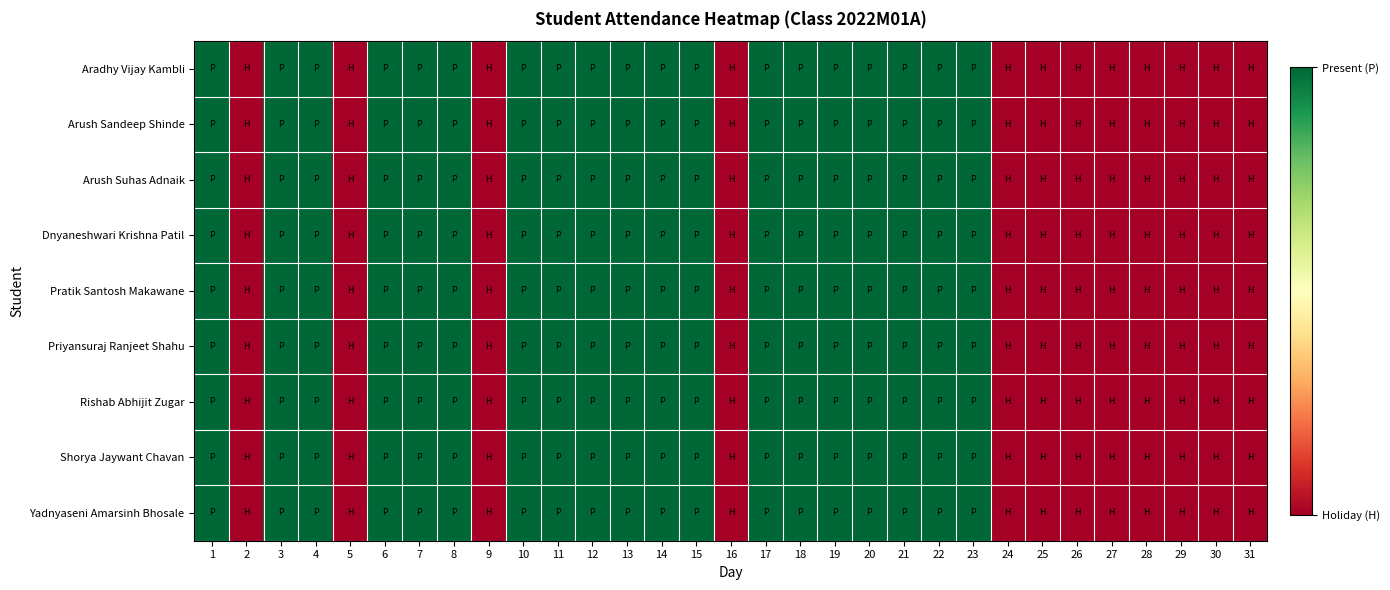

Reading left to right, list all the values displayed in this chart.

Aradhy Vijay Kambli: 1=1	2=0	3=1	4=1	5=0	6=1	7=1	8=1	9=0	10=1	11=1	12=1	13=1	14=1	15=1	16=0	17=1	18=1	19=1	20=1	21=1	22=1	23=1	24=0	25=0	26=0	27=0	28=0	29=0	30=0	31=0
Arush Sandeep Shinde: 1=1	2=0	3=1	4=1	5=0	6=1	7=1	8=1	9=0	10=1	11=1	12=1	13=1	14=1	15=1	16=0	17=1	18=1	19=1	20=1	21=1	22=1	23=1	24=0	25=0	26=0	27=0	28=0	29=0	30=0	31=0
Arush Suhas Adnaik: 1=1	2=0	3=1	4=1	5=0	6=1	7=1	8=1	9=0	10=1	11=1	12=1	13=1	14=1	15=1	16=0	17=1	18=1	19=1	20=1	21=1	22=1	23=1	24=0	25=0	26=0	27=0	28=0	29=0	30=0	31=0
Dnyaneshwari Krishna Patil: 1=1	2=0	3=1	4=1	5=0	6=1	7=1	8=1	9=0	10=1	11=1	12=1	13=1	14=1	15=1	16=0	17=1	18=1	19=1	20=1	21=1	22=1	23=1	24=0	25=0	26=0	27=0	28=0	29=0	30=0	31=0
Pratik Santosh Makawane: 1=1	2=0	3=1	4=1	5=0	6=1	7=1	8=1	9=0	10=1	11=1	12=1	13=1	14=1	15=1	16=0	17=1	18=1	19=1	20=1	21=1	22=1	23=1	24=0	25=0	26=0	27=0	28=0	29=0	30=0	31=0
Priyansuraj Ranjeet Shahu: 1=1	2=0	3=1	4=1	5=0	6=1	7=1	8=1	9=0	10=1	11=1	12=1	13=1	14=1	15=1	16=0	17=1	18=1	19=1	20=1	21=1	22=1	23=1	24=0	25=0	26=0	27=0	28=0	29=0	30=0	31=0
Rishab Abhijit Zugar: 1=1	2=0	3=1	4=1	5=0	6=1	7=1	8=1	9=0	10=1	11=1	12=1	13=1	14=1	15=1	16=0	17=1	18=1	19=1	20=1	21=1	22=1	23=1	24=0	25=0	26=0	27=0	28=0	29=0	30=0	31=0
Shorya Jaywant Chavan: 1=1	2=0	3=1	4=1	5=0	6=1	7=1	8=1	9=0	10=1	11=1	12=1	13=1	14=1	15=1	16=0	17=1	18=1	19=1	20=1	21=1	22=1	23=1	24=0	25=0	26=0	27=0	28=0	29=0	30=0	31=0
Yadnyaseni Amarsinh Bhosale: 1=1	2=0	3=1	4=1	5=0	6=1	7=1	8=1	9=0	10=1	11=1	12=1	13=1	14=1	15=1	16=0	17=1	18=1	19=1	20=1	21=1	22=1	23=1	24=0	25=0	26=0	27=0	28=0	29=0	30=0	31=0